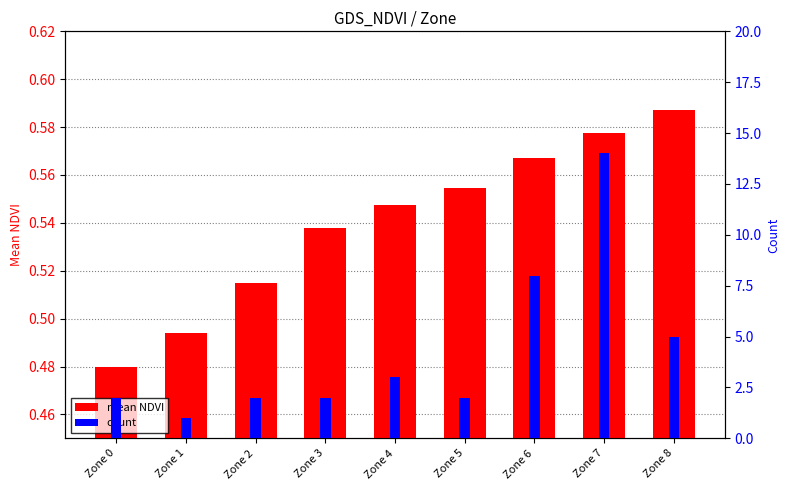

Which series has the largest total across all categories?

count